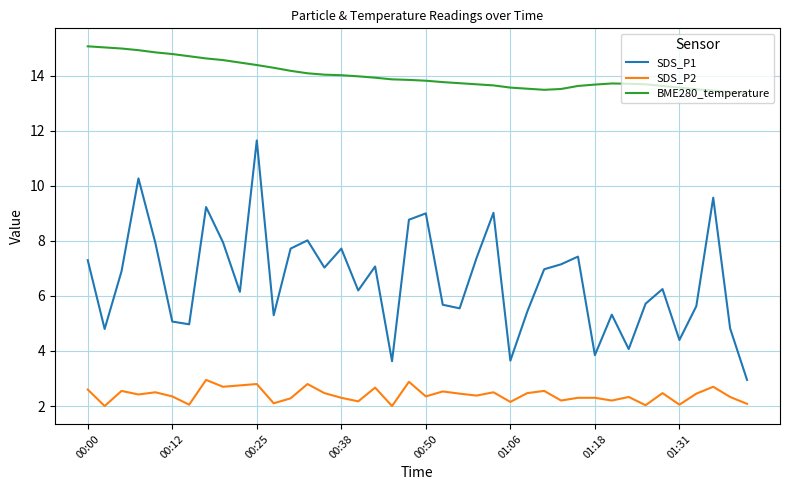

List the series in order of their overall mean, lowest first.

SDS_P2, SDS_P1, BME280_temperature